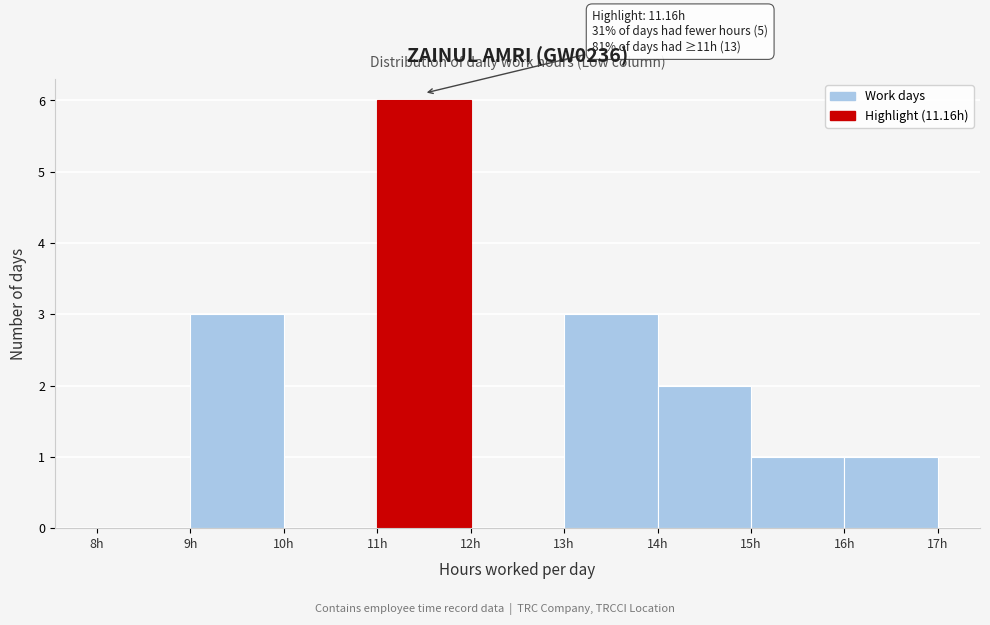

Over which range of the x-axis is the bar tallest?

11 to 12